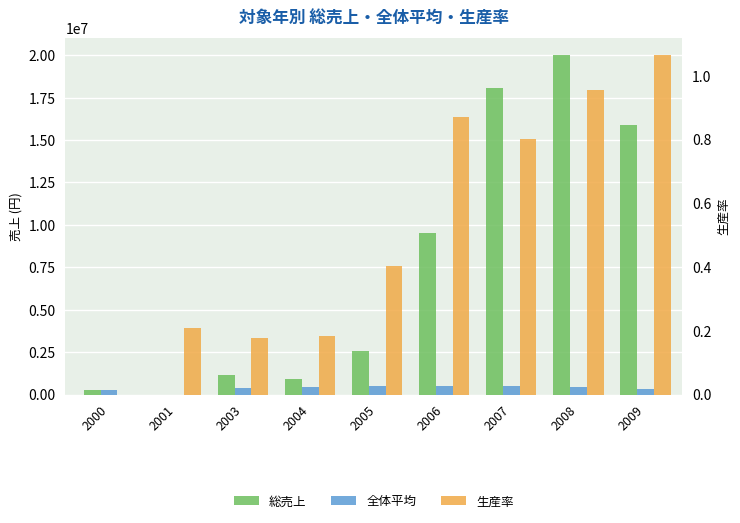

What is the sum of the 全体平均 values at 2008 and 2000?

725545.0